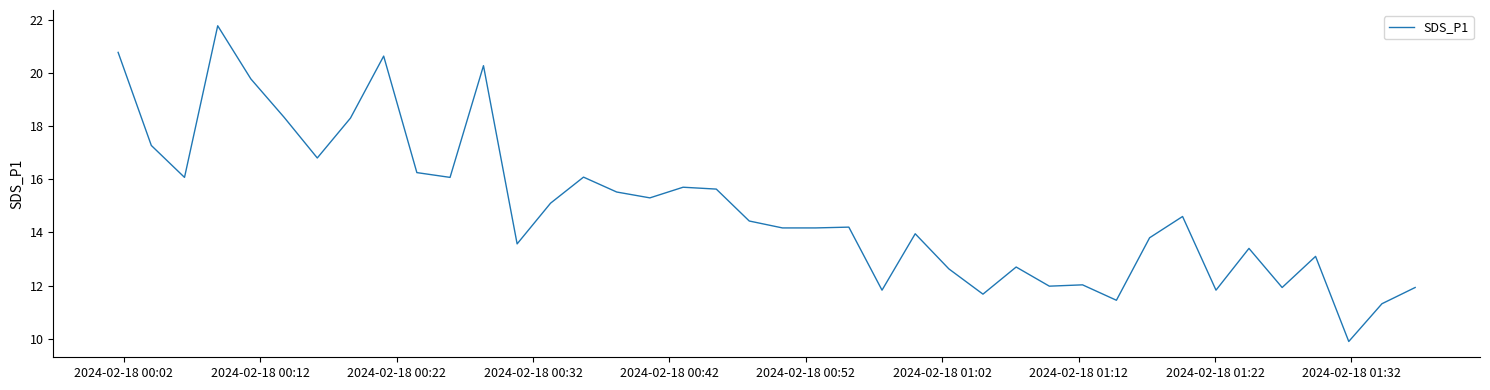

What is the difference between the maximum and minimum values?

11.9